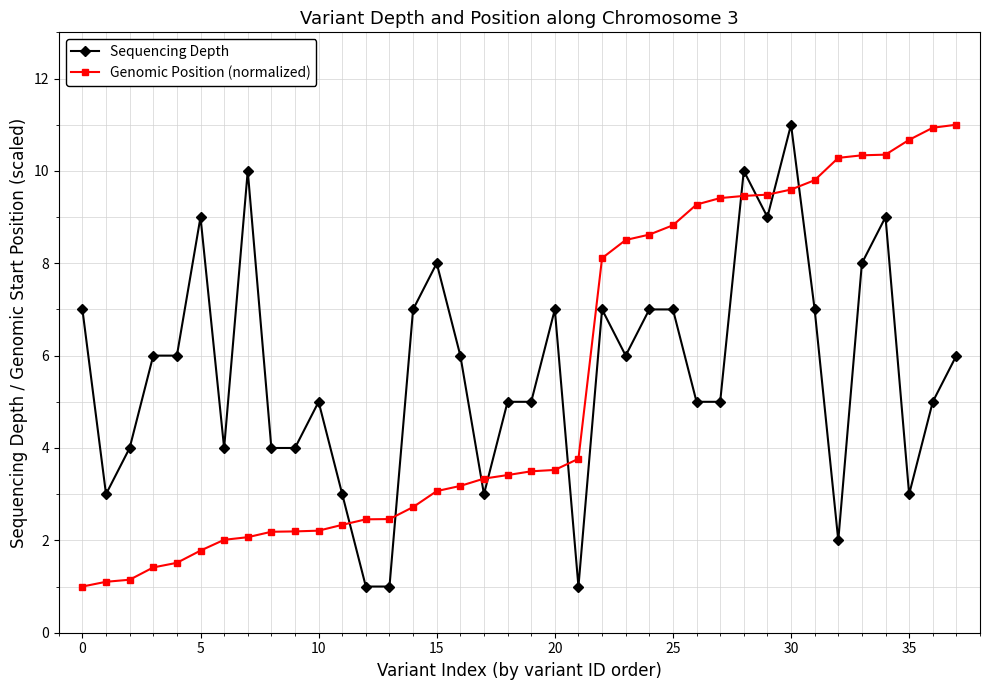

What is the average value of the Sequencing Depth series?

5.7